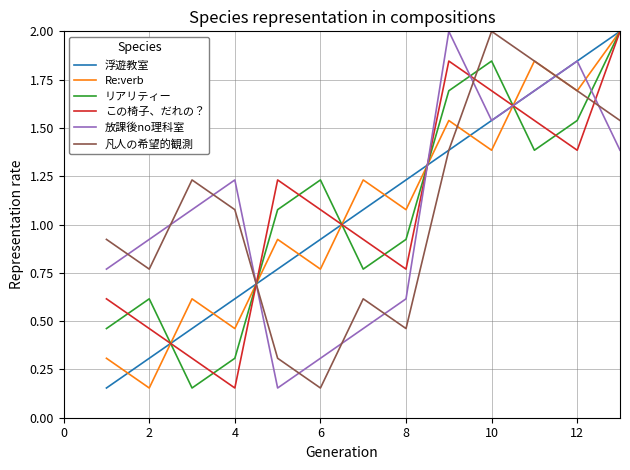

At how many categories does at least one series exceed 1?

11